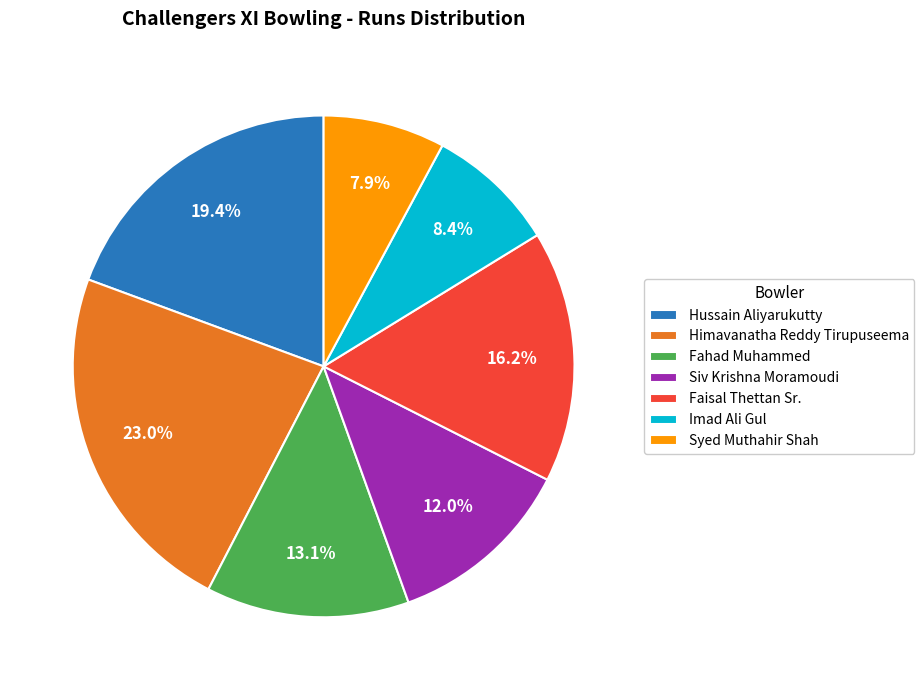

What is the ratio of the value at Faisal Thettan Sr. to the value at Syed Muthahir Shah?

2.1